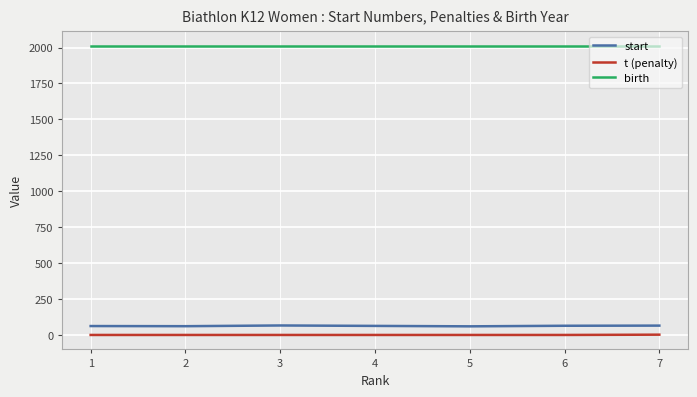

At how many categories does at least one series exceed 1871?

7